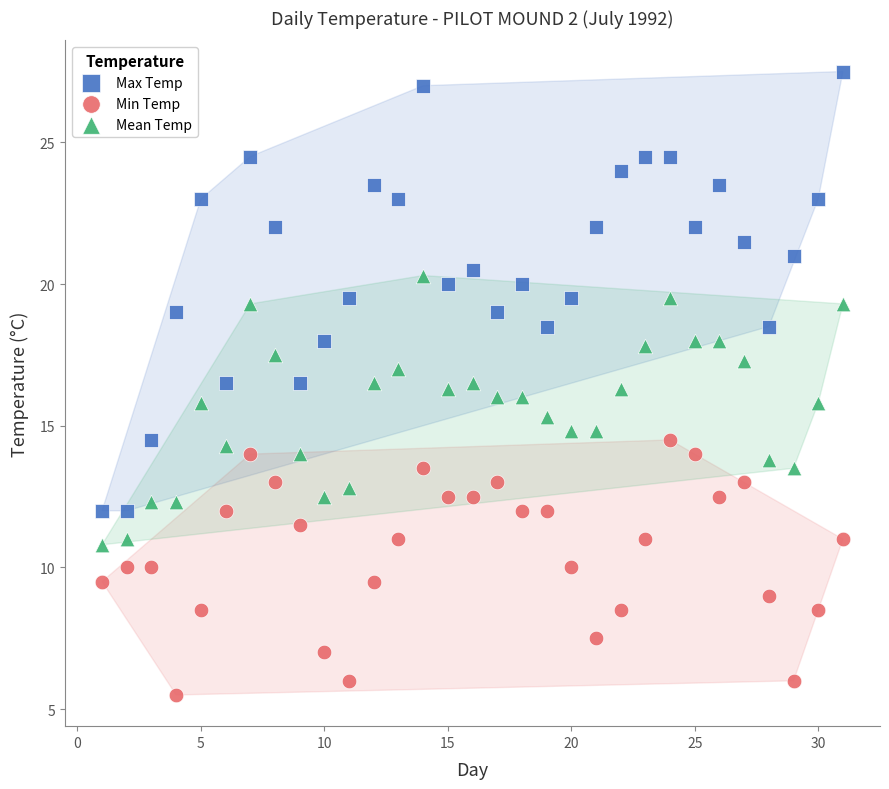

Which series reaches the minimum Y coordinate?

Min Temp